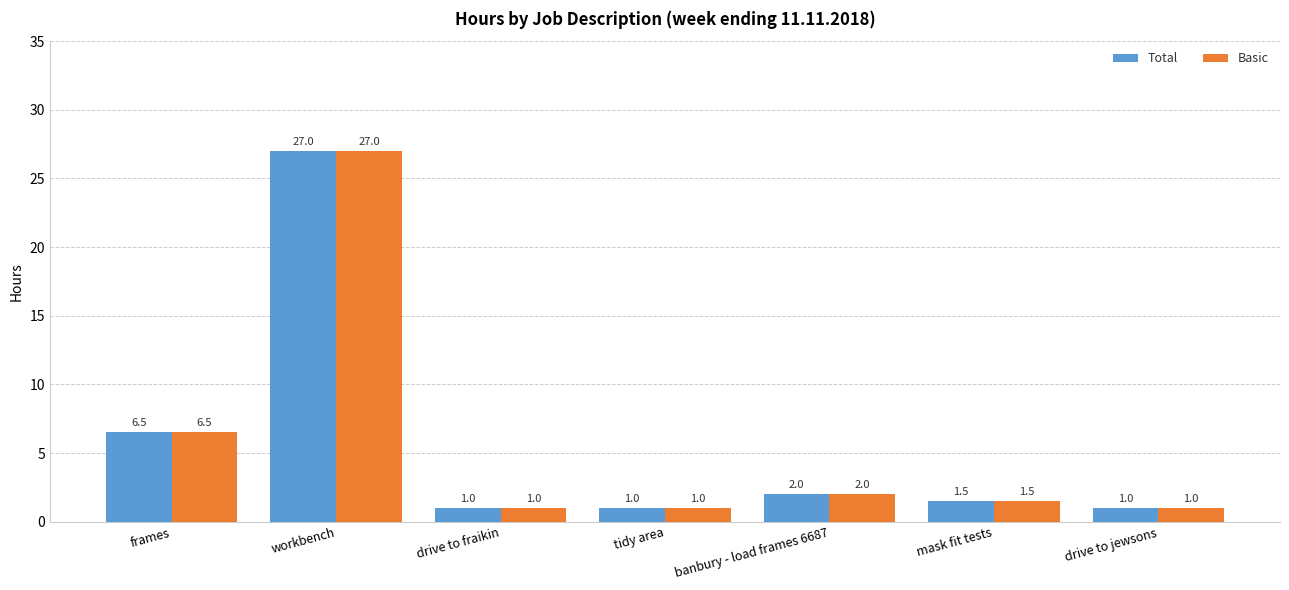

How many data points in Total are above 1?

4